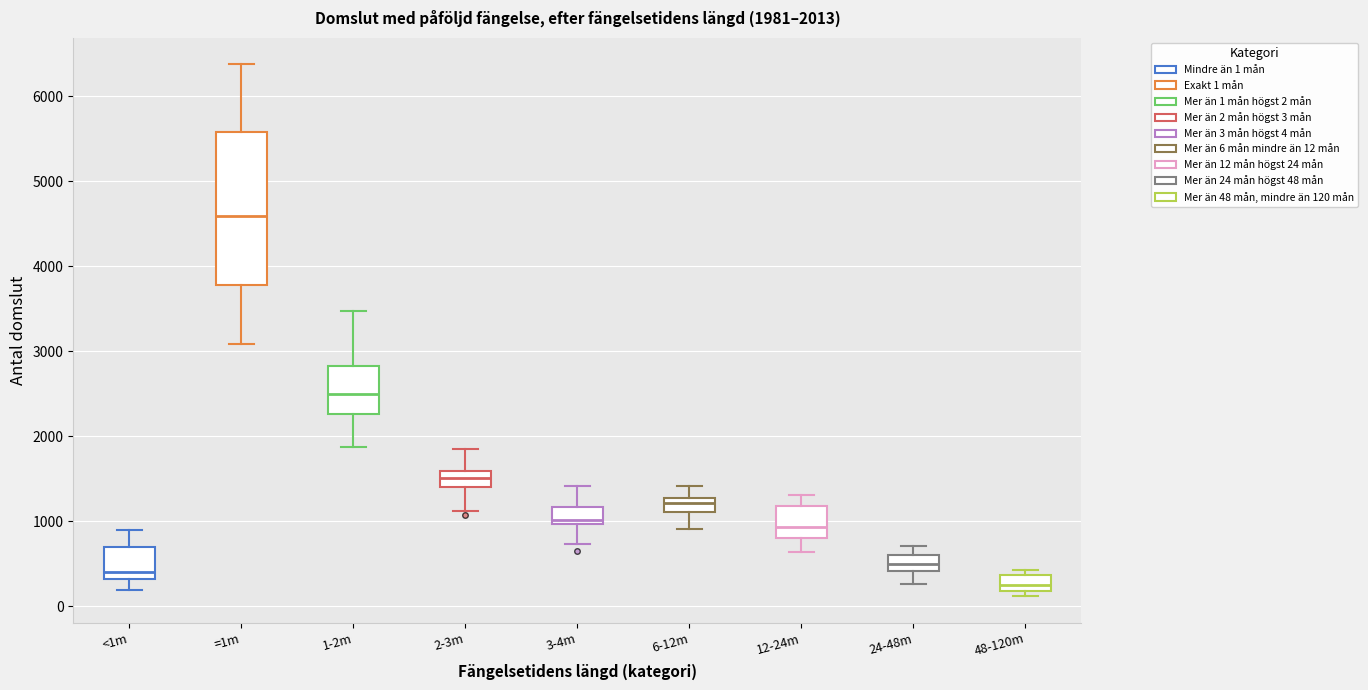

Comparing the boxes themselves (not the whiskers), which one is the tallest?

=1m